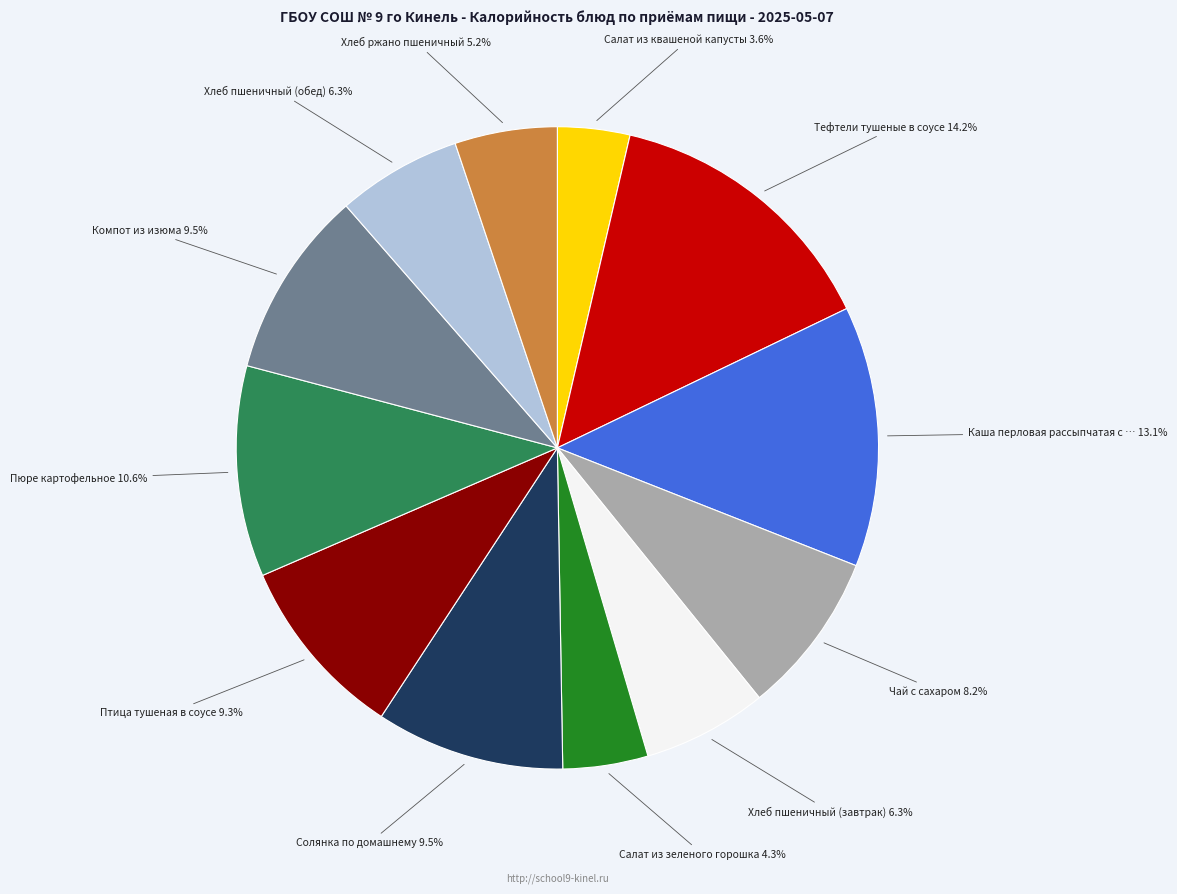

Is there a majority slice in this chart?

No